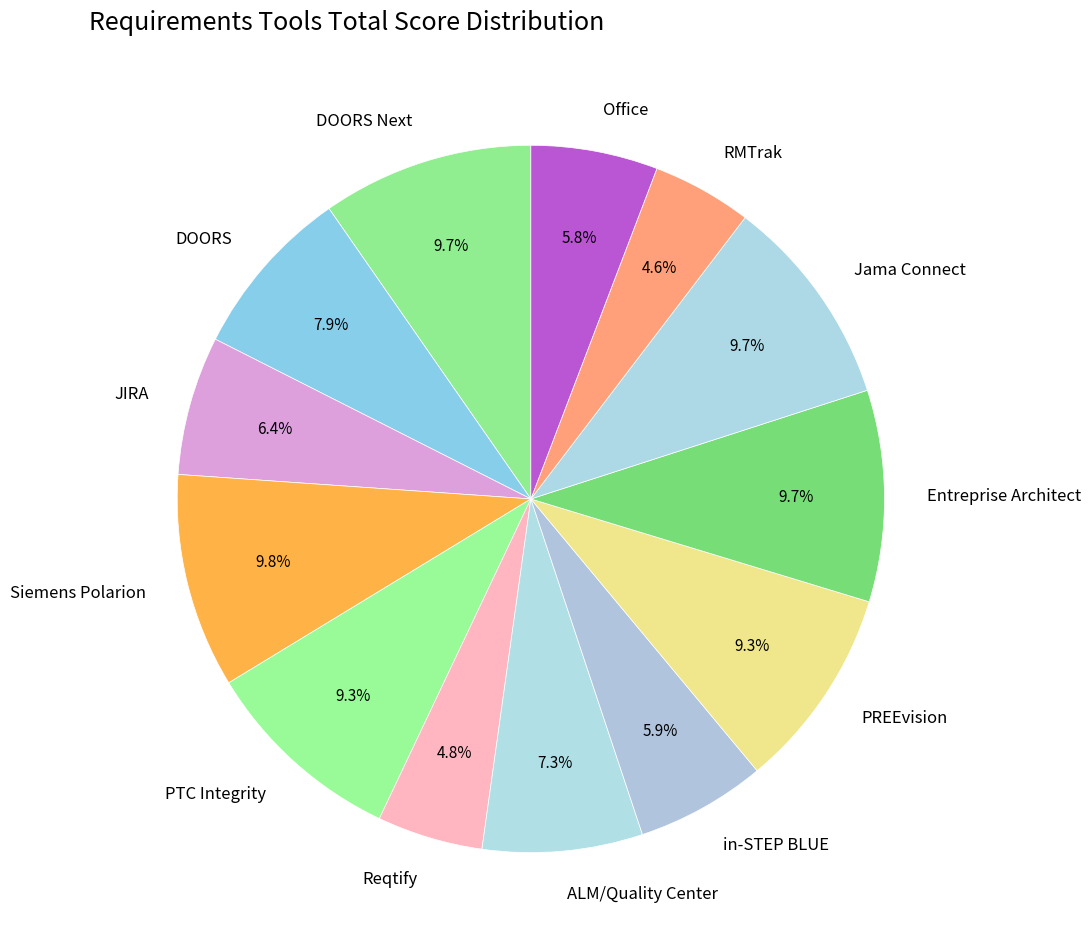

To the nearest percent, what is the difference between the largest and smallest slice percentages?

5%